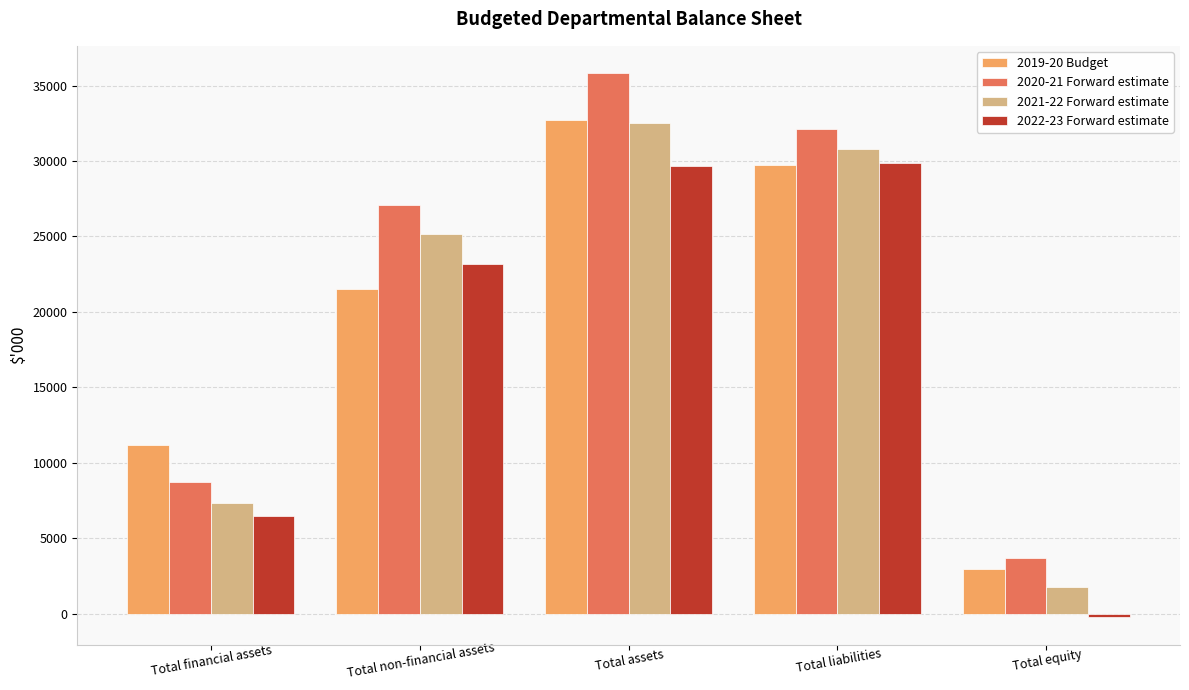

What is the sum of all 2022-23 Forward estimate values?

88938